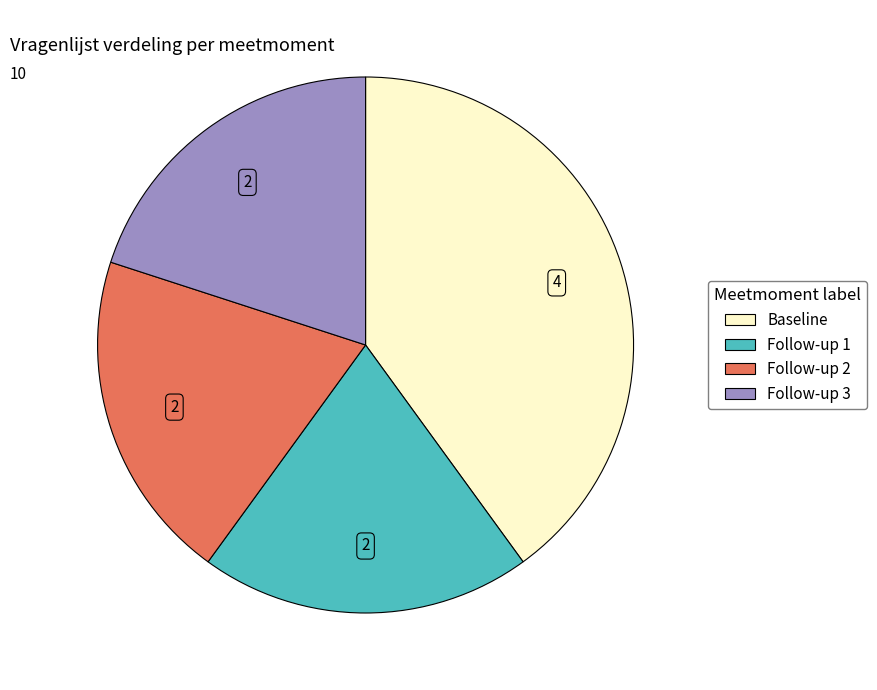

Between Baseline and Follow-up 2, which is larger?

Baseline